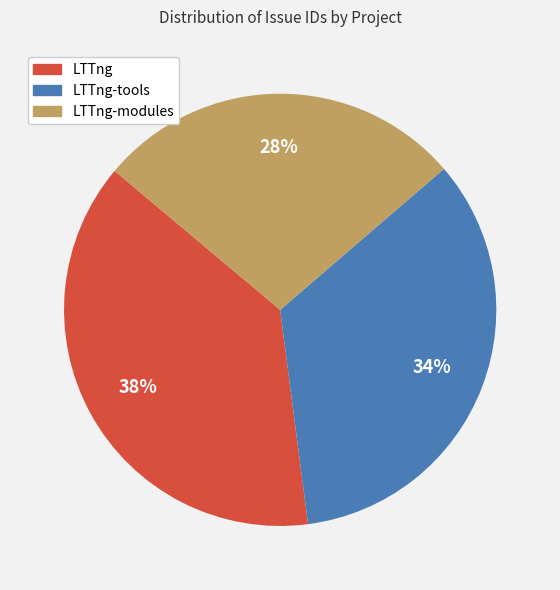

To the nearest percent, what is the average slice percentage?

33%